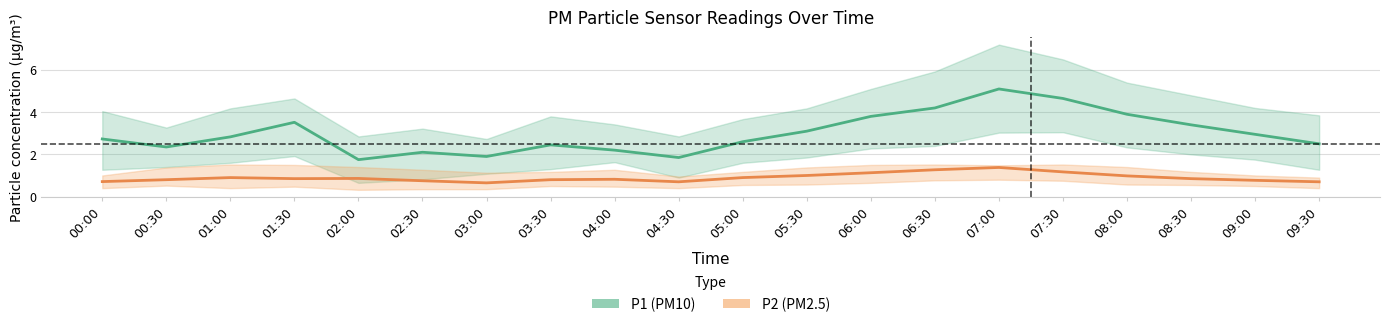

The value of P1 (PM10) at 07:30 is 4.7. True or false?

True